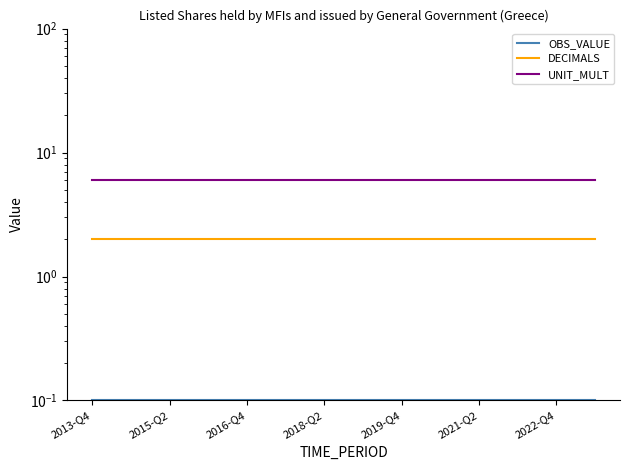

At which label does OBS_VALUE reach its peak?

2013-Q4